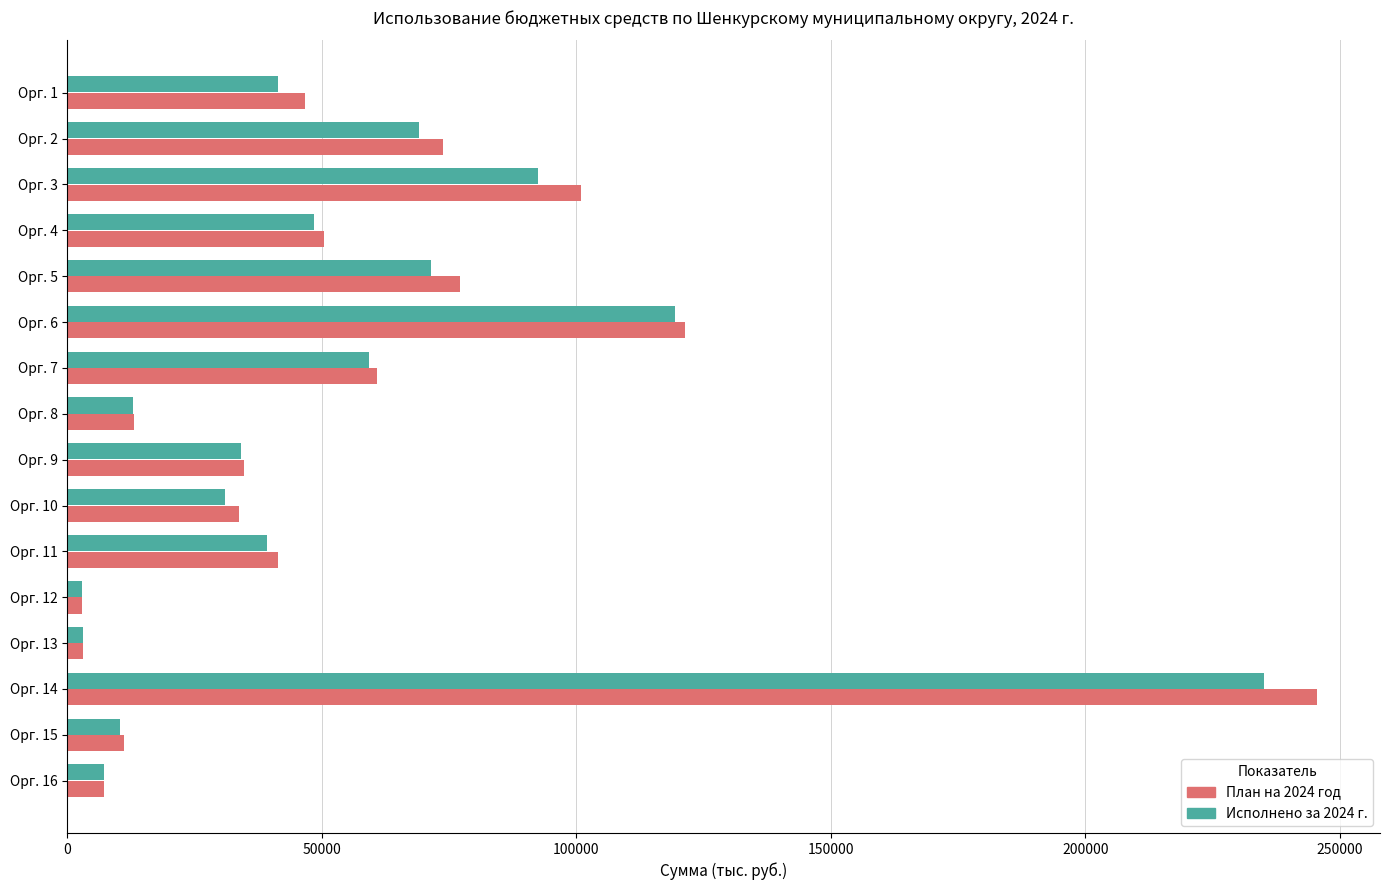

The value of Исполнено за 2024 г. at Орг. 14 is 235052.3. True or false?

True